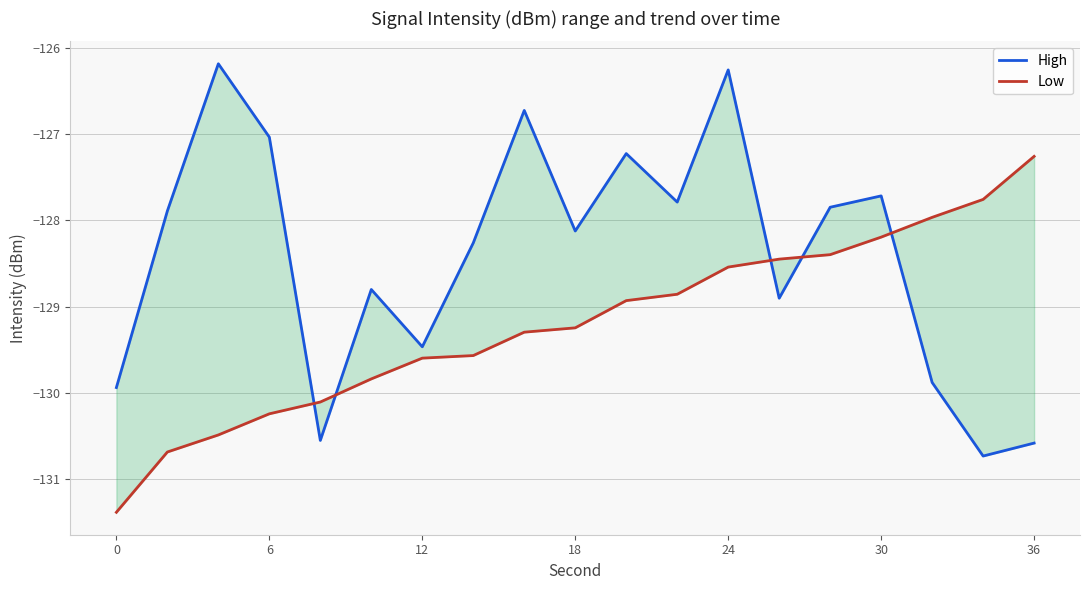

At 24, list the series in order from smallest to largest.

Low, High